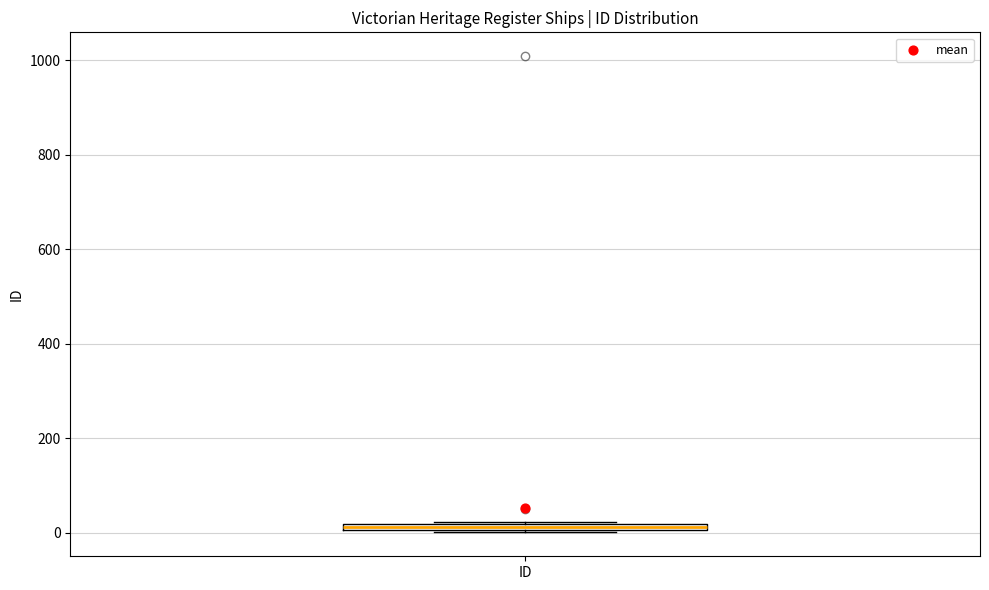

Where is the upper edge of the box for ID on the y-axis? The values are not printed on the chart, so give them approximately, as read against the axis.

20